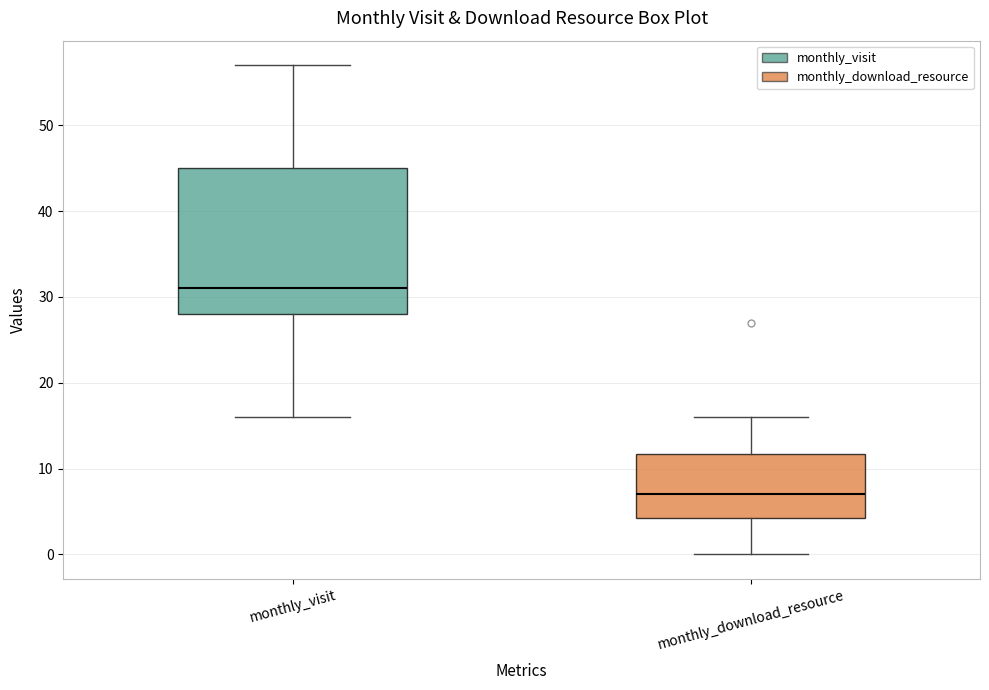

Where is the lower edge of the box for monthly_visit on the y-axis? The values are not printed on the chart, so give them approximately, as read against the axis.

28